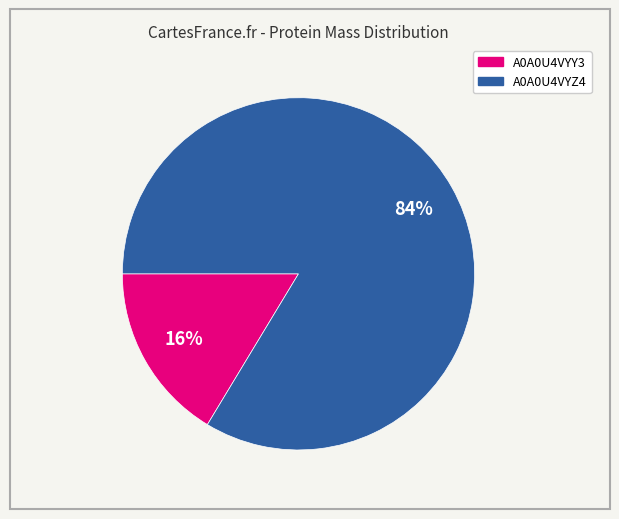

Which has a higher value, A0A0U4VYZ4 or A0A0U4VYY3?

A0A0U4VYZ4